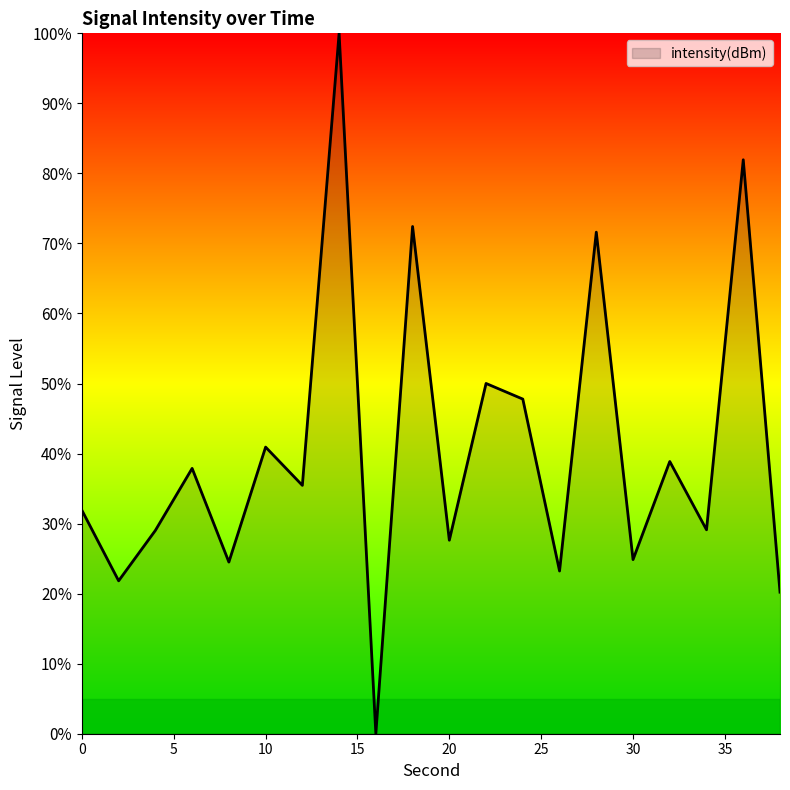

What is the difference between the maximum and minimum values?

100.0